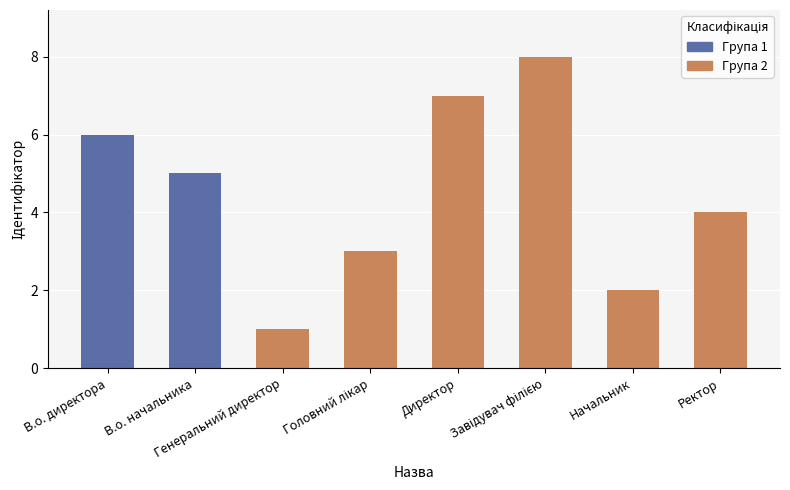

The chart shows a value of 5 at Головний лікар. True or false?

False